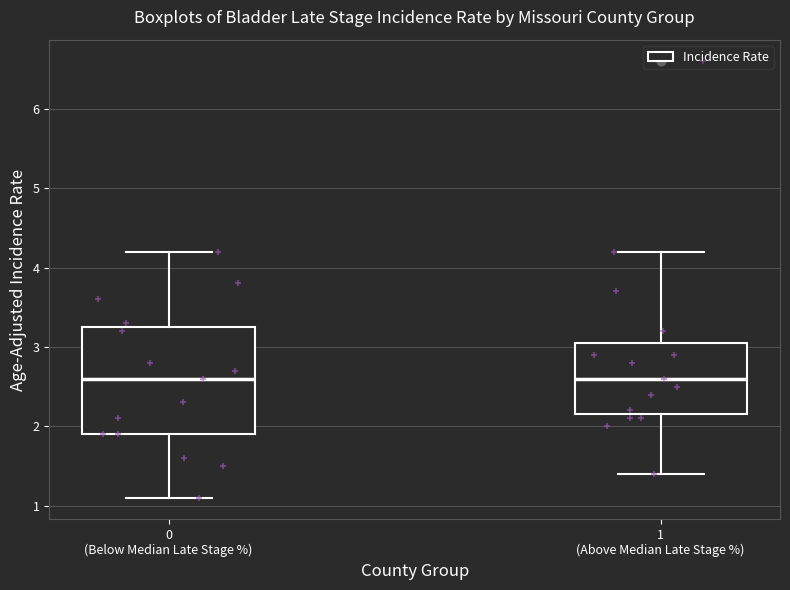

Reading left to right, transcribe this box plot: for each box, give where its median line is, the range the box spans, and where its two whiskers end, as read against the y-axis. The values are not printed on the chart, so give them approximately, as read against the axis.

0 (Below Median Late Stage %): median 2.6, box 1.9 to 3.3, whiskers 1.1 to 4.2
1 (Above Median Late Stage %): median 2.6, box 2.2 to 3.1, whiskers 1.4 to 4.2